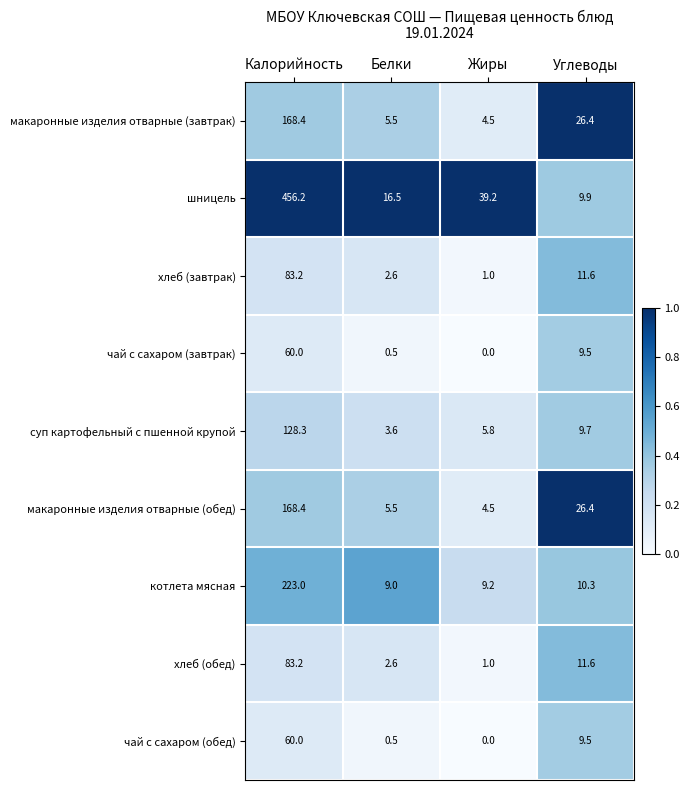

At which category is the sum across all series the highest?

Калорийность